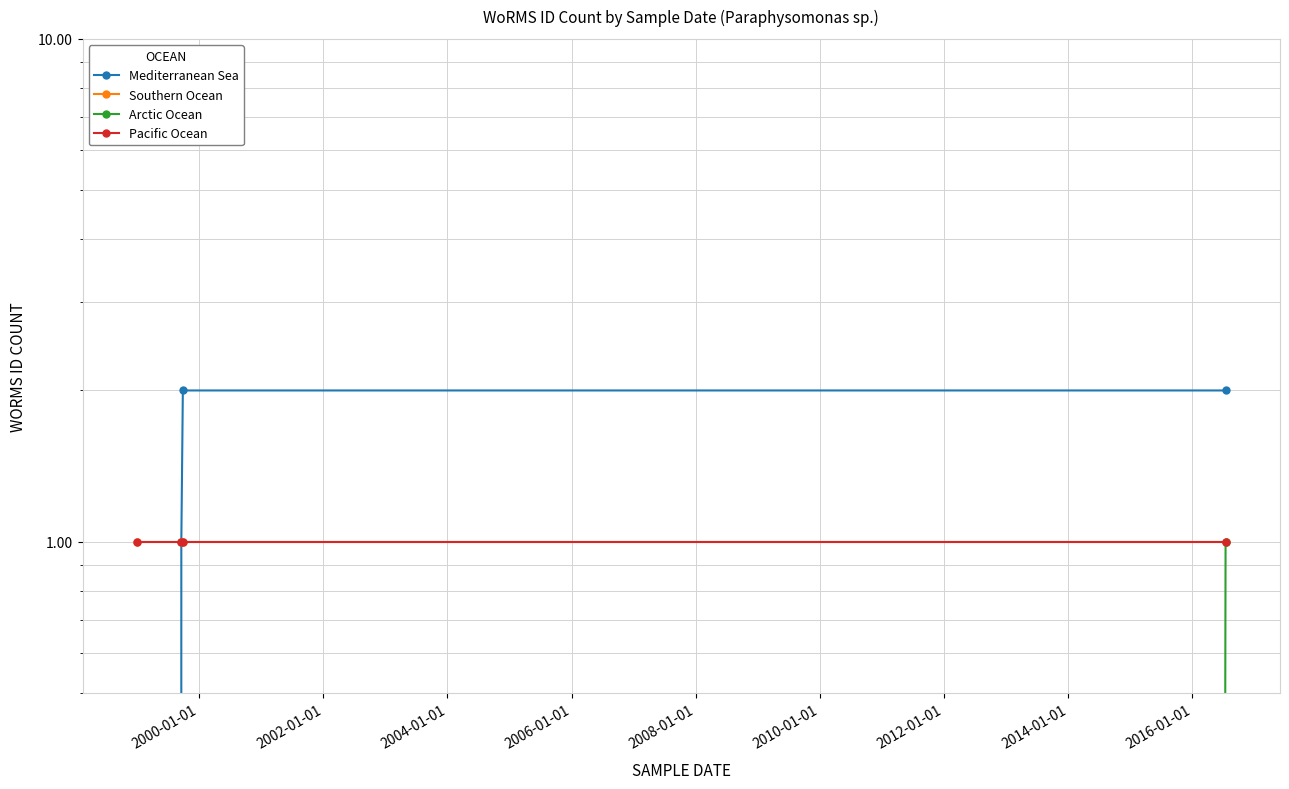

What are all the series names shown in the legend?

Mediterranean Sea, Southern Ocean, Arctic Ocean, Pacific Ocean